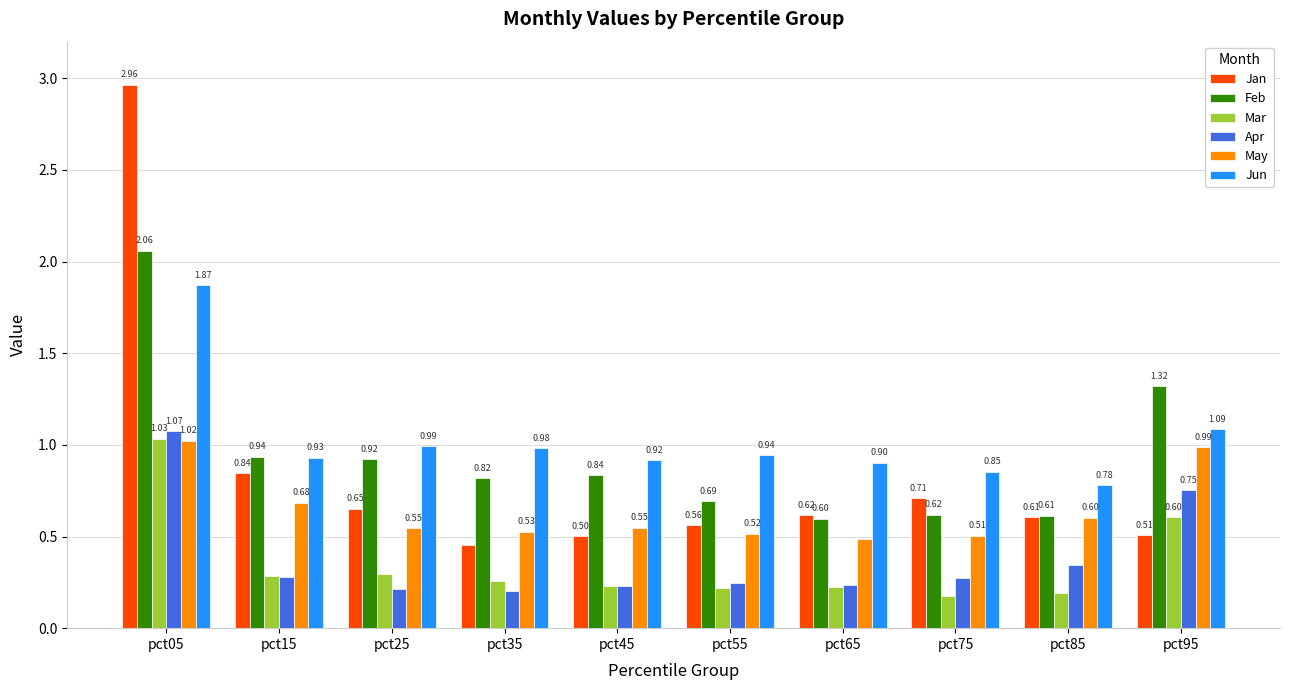

List the labels in order of Jan value, largest first.

pct05, pct15, pct75, pct25, pct65, pct85, pct55, pct95, pct45, pct35